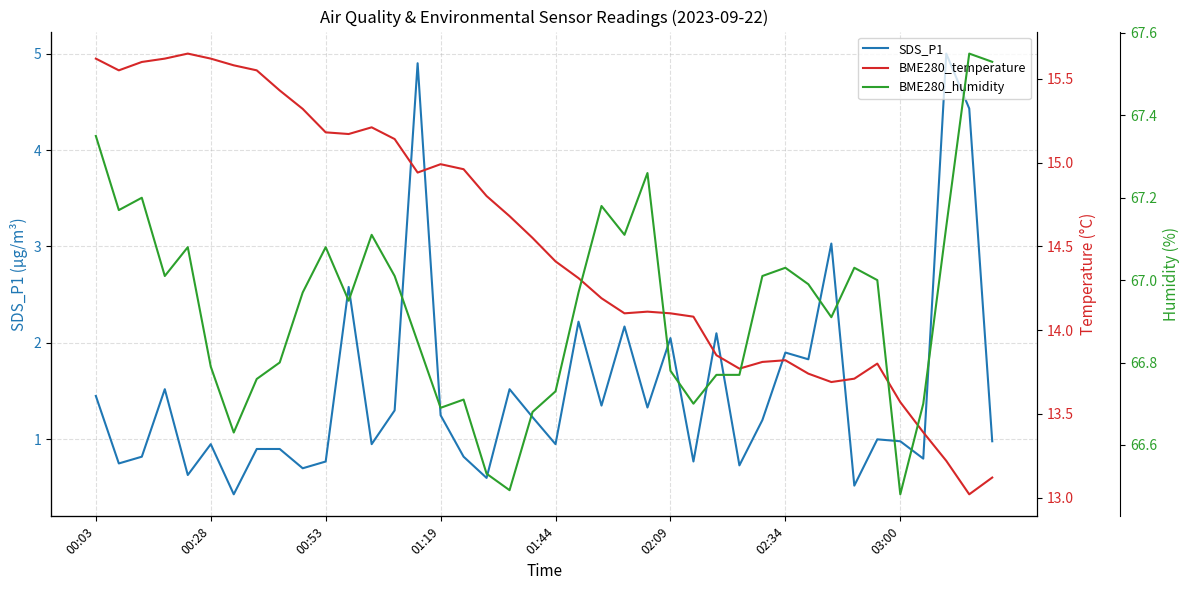

True or false: BME280_temperature has a value of 15.2 at 11.

True